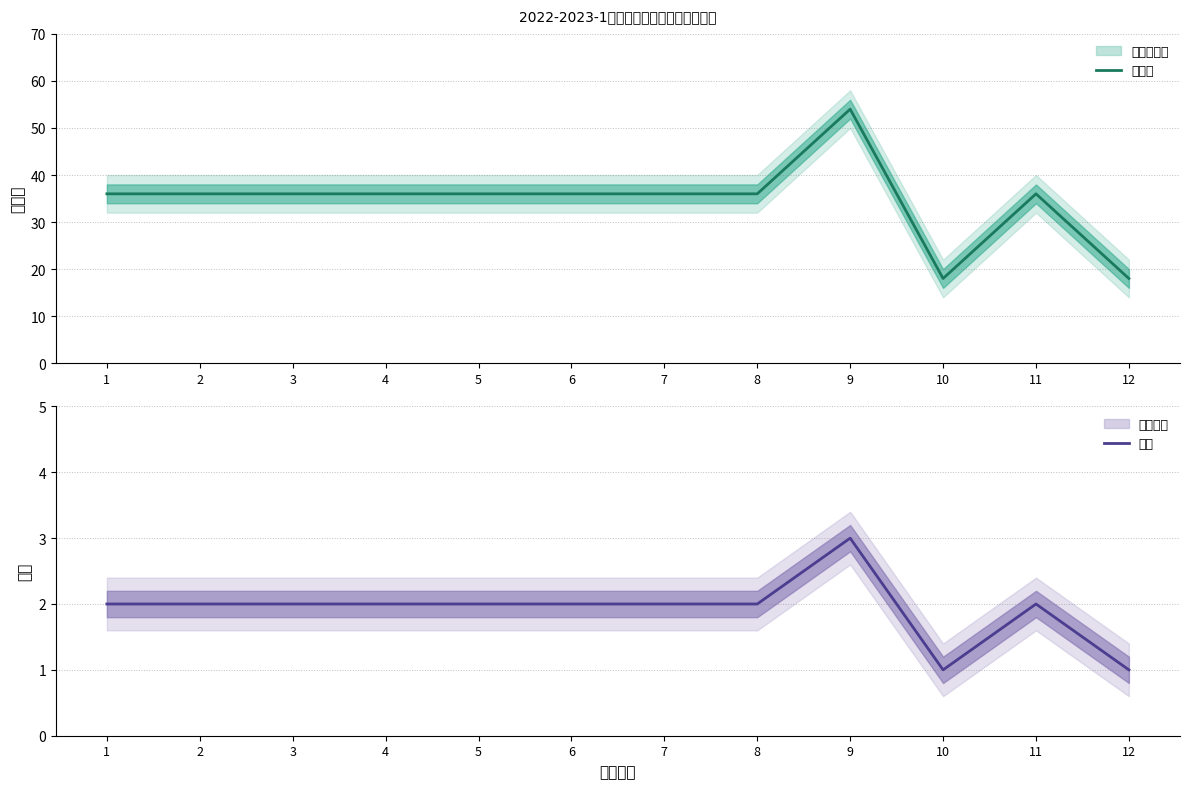

What is the average value of the 总学时 series?

34